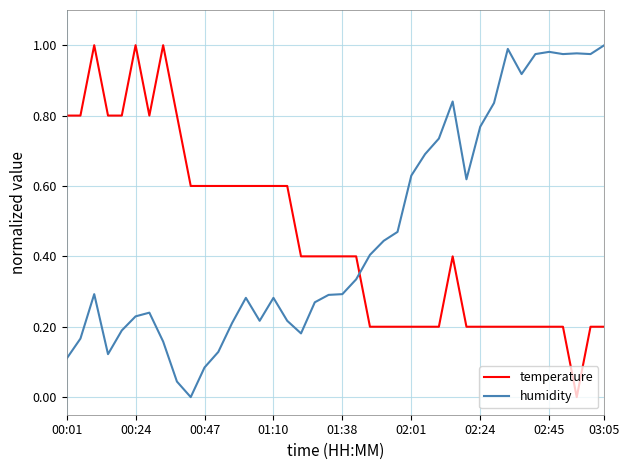

How many lines are shown in the chart?

2